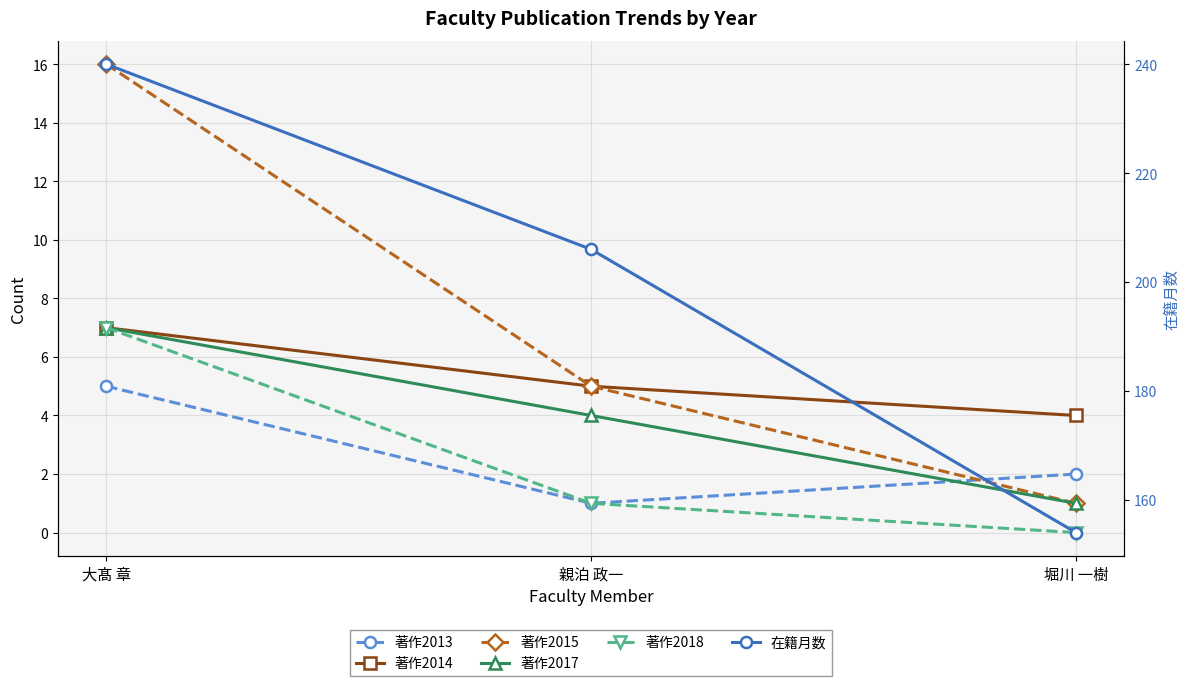

What is the spread (max minus min) of values at 親泊 政一?

205